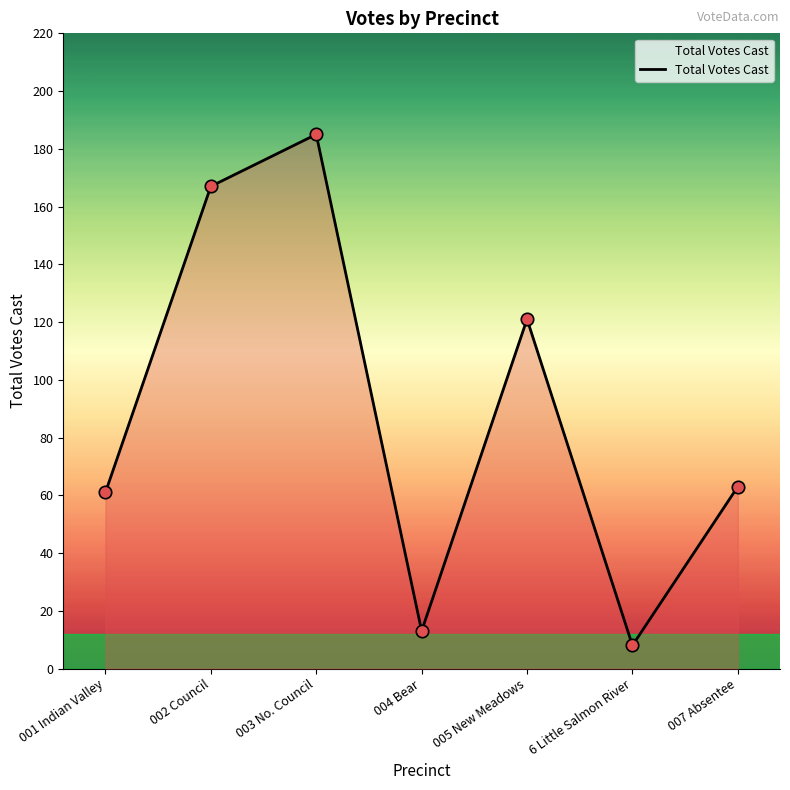

What is the ratio of the value at 6 Little Salmon River to the value at 005 New Meadows?

0.1